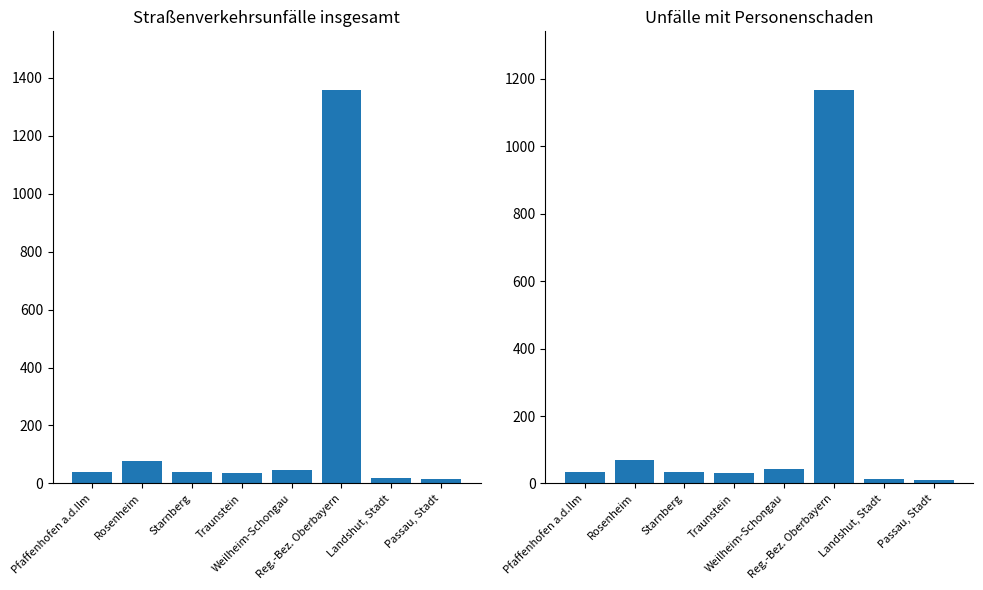

Rank the series at Reg.-Bez. Oberbayern from lowest to highest value.

Unfälle mit Personenschaden, Unfälle insgesamt